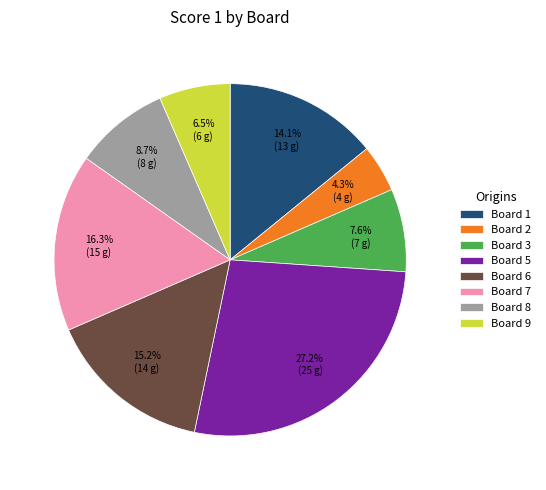

Which slice is the smallest?

Board 2